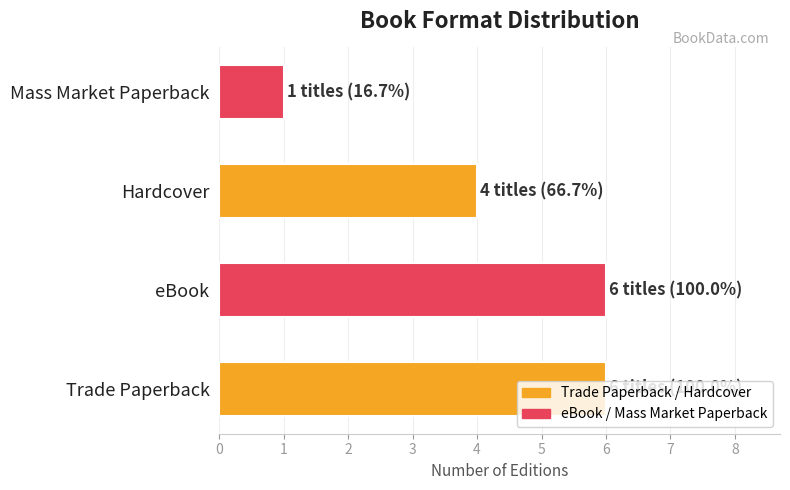

At which label is the value closest to 3?

Hardcover